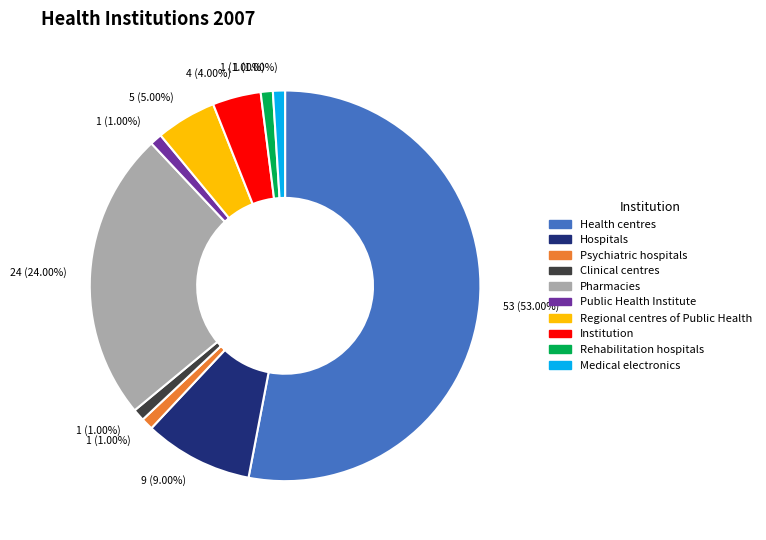

To the nearest percent, what percentage of the pie is Public Health Institute?

1%